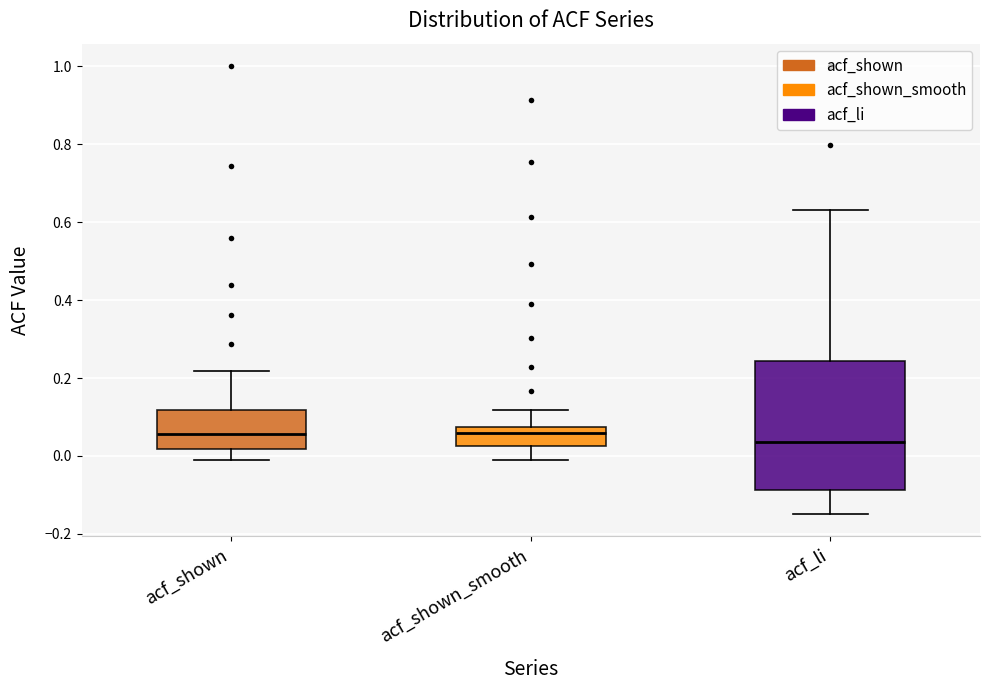

Where does the lower whisker of the box for acf_shown_smooth end on the y-axis? The values are not printed on the chart, so give them approximately, as read against the axis.

0.00